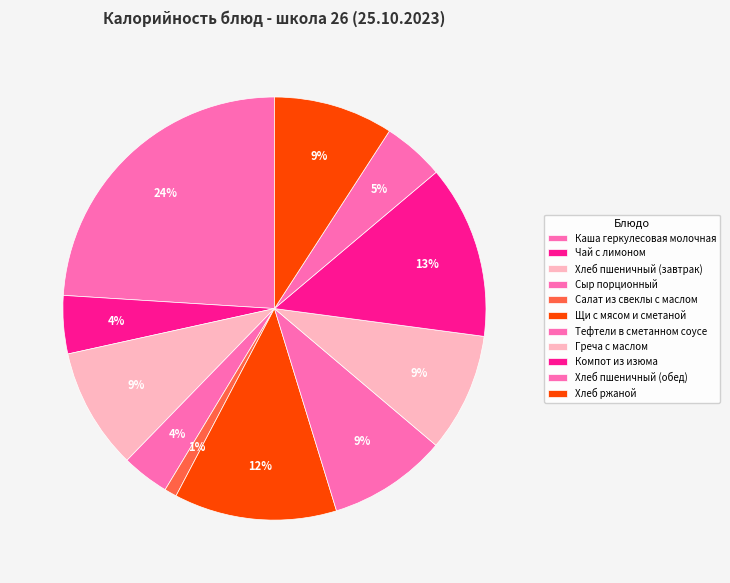

How many slices are in this pie chart?

11